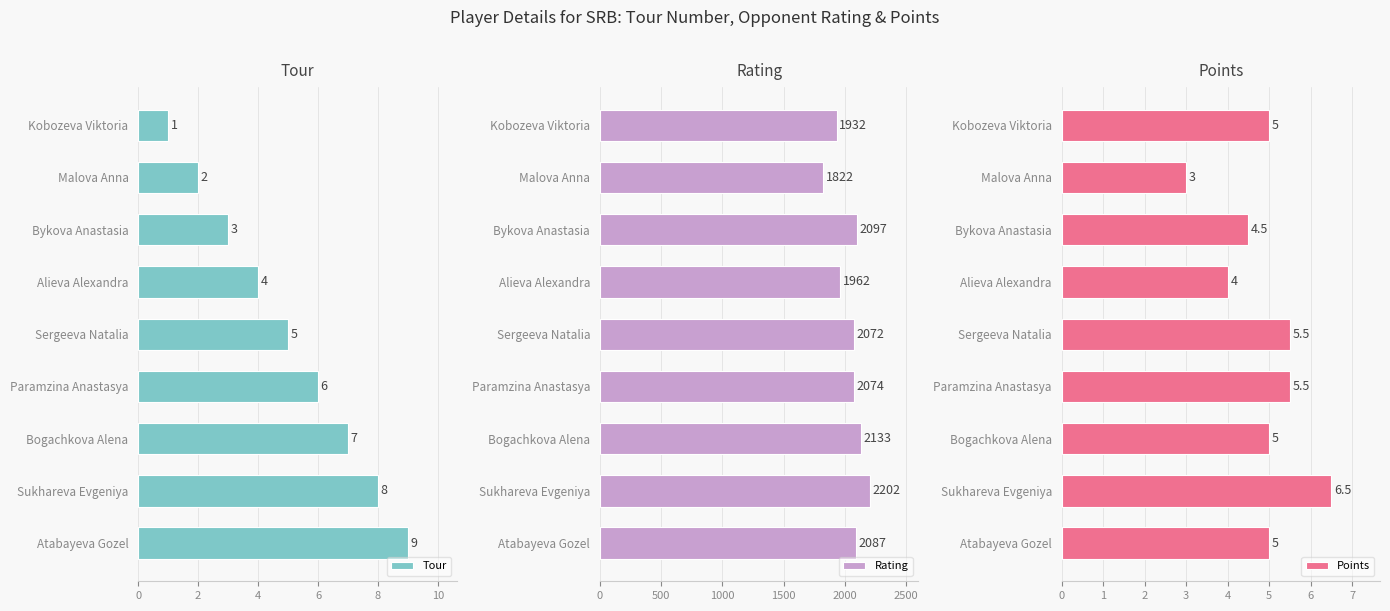

What value does the Rating series have at Paramzina Anastasya, to the nearest 5?

2075